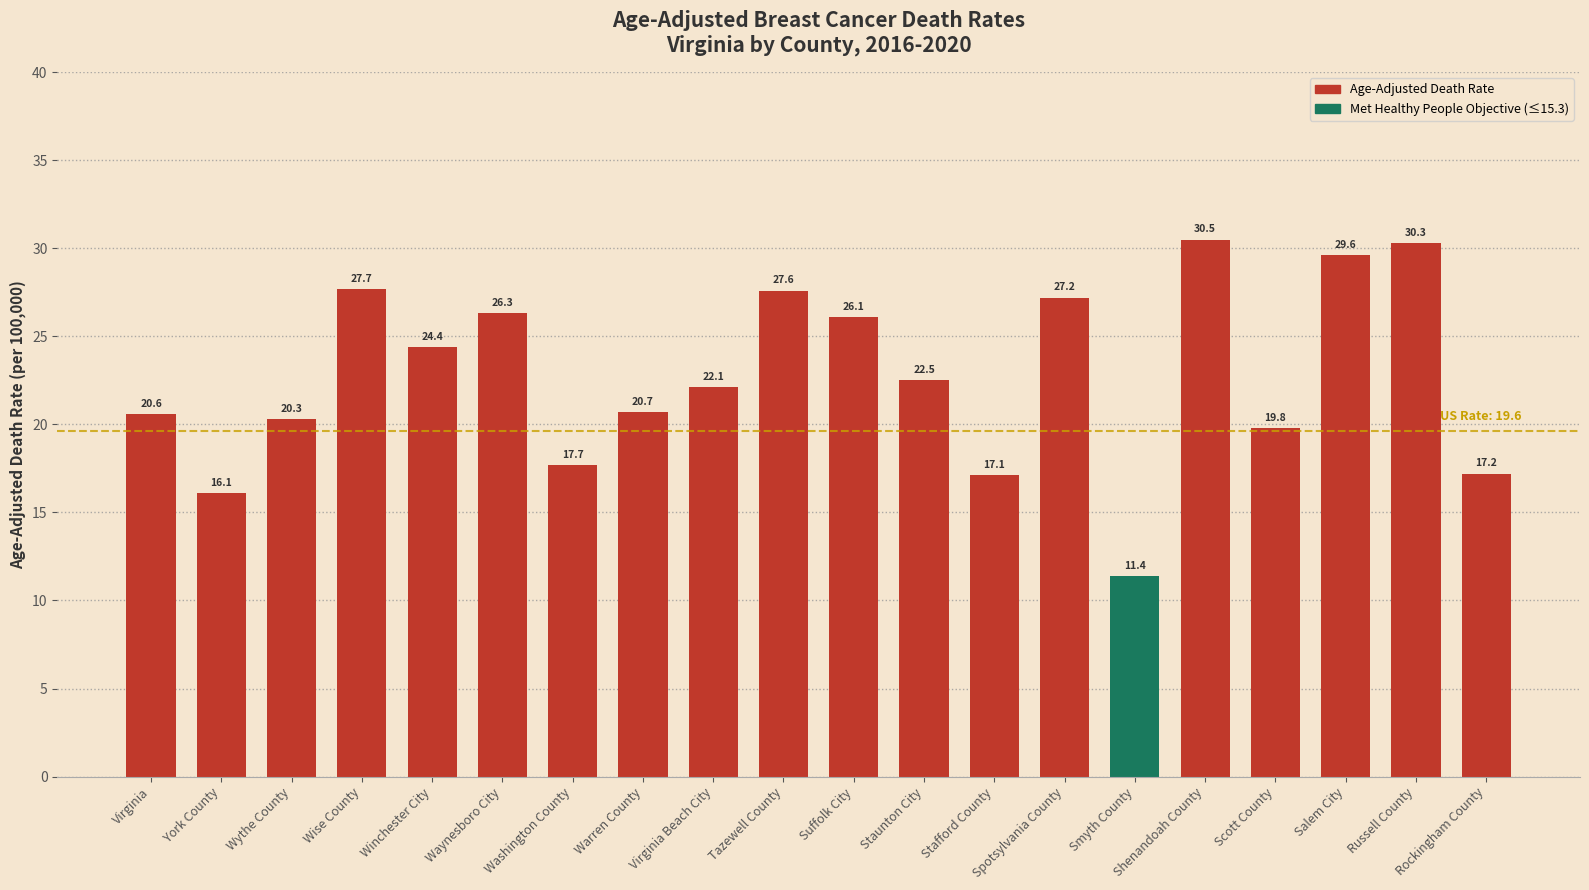

Rank the categories by value from lowest to highest.

Smyth County, York County, Stafford County, Rockingham County, Washington County, Scott County, Wythe County, Virginia, Warren County, Virginia Beach City, Staunton City, Winchester City, Suffolk City, Waynesboro City, Spotsylvania County, Tazewell County, Wise County, Salem City, Russell County, Shenandoah County